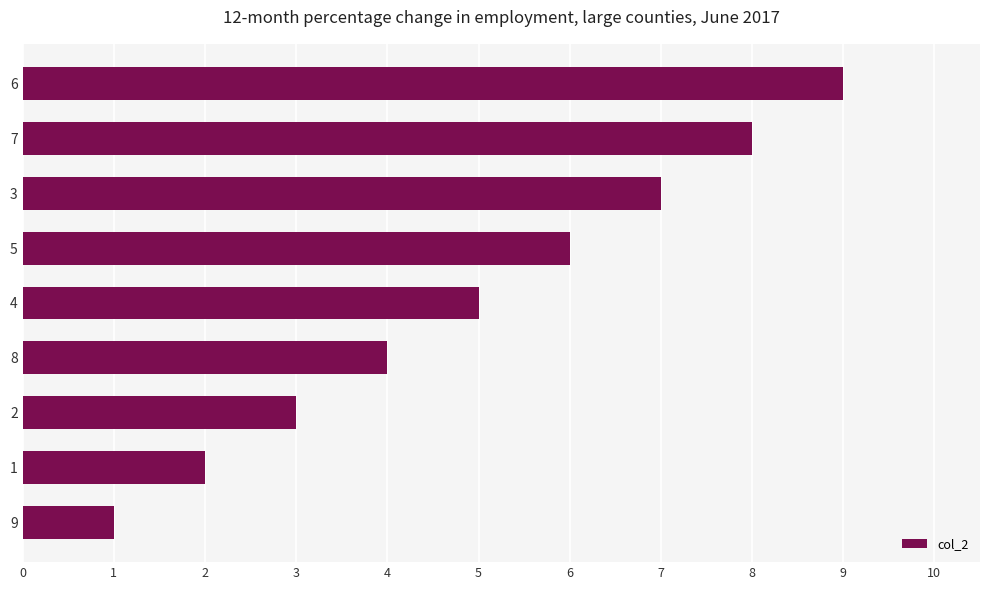

How many bars are there in total?

9